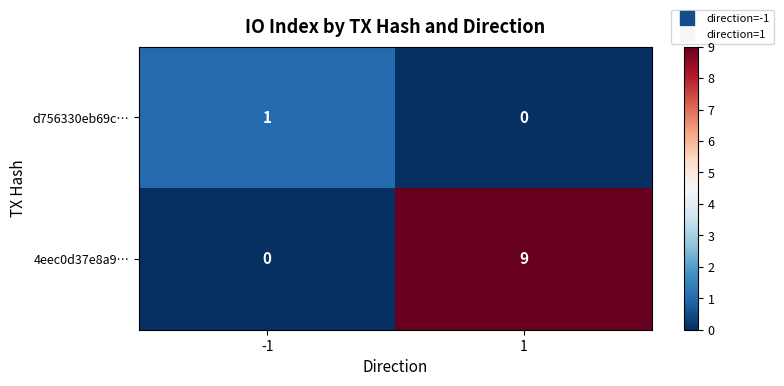

What is the sum of all 4eec0d37e8a9… values?

9